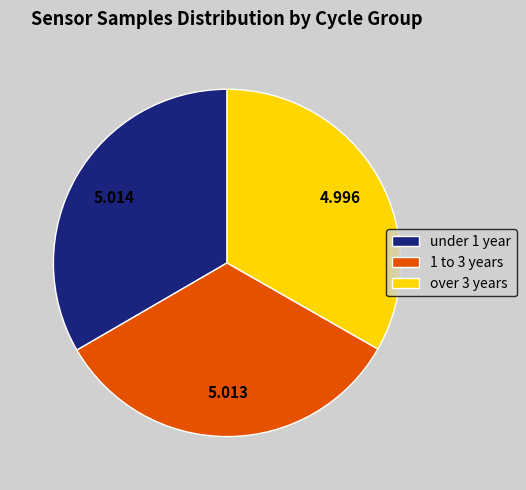

Do under 1 year and 1 to 3 years together represent more than half of the pie?

Yes